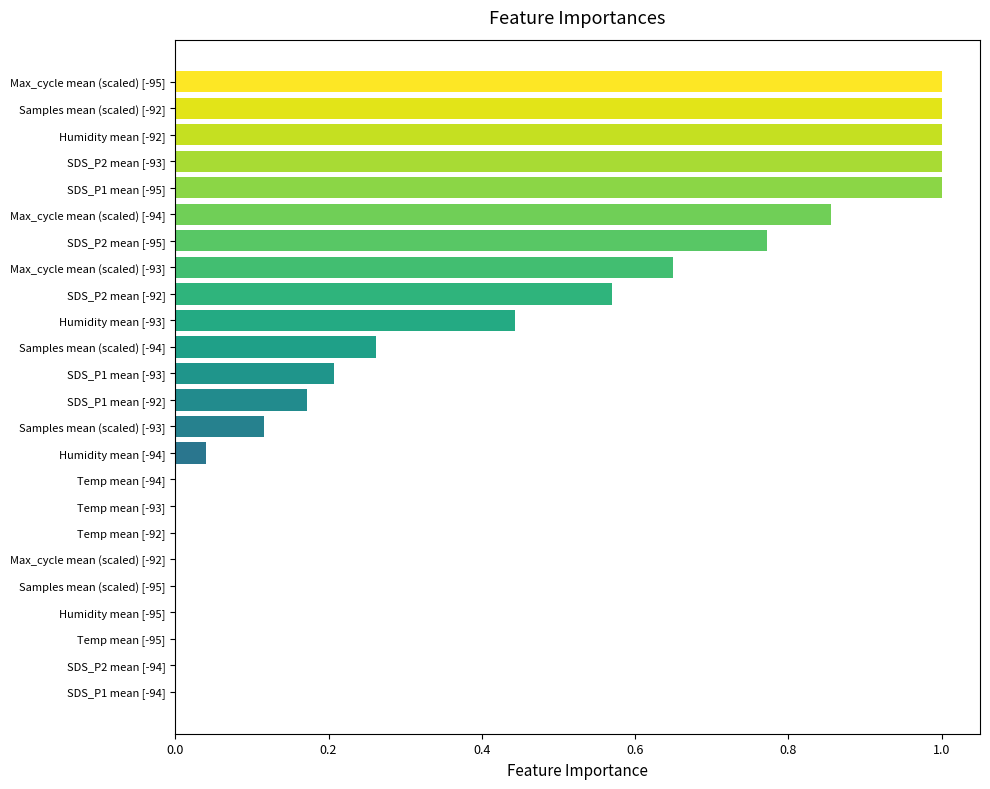

What is the maximum value shown in the chart?

1.0